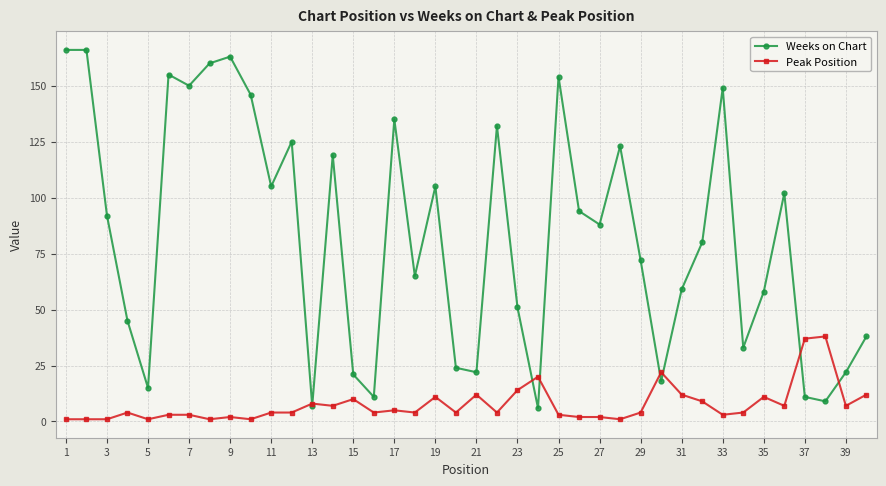

List the series in order of their peak value, lowest first.

Peak Position, Weeks on Chart